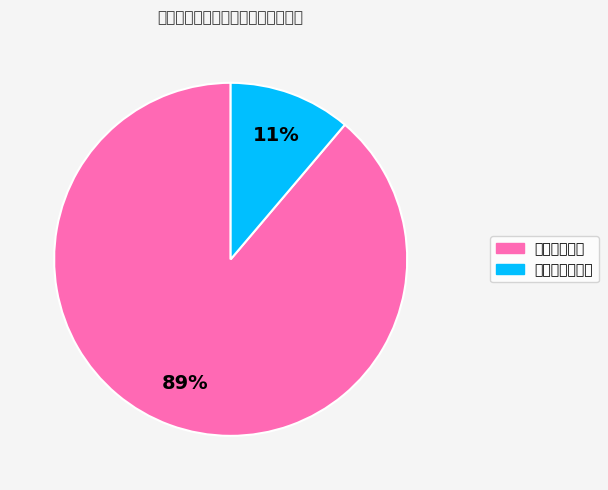

How many segments does this pie chart have?

2